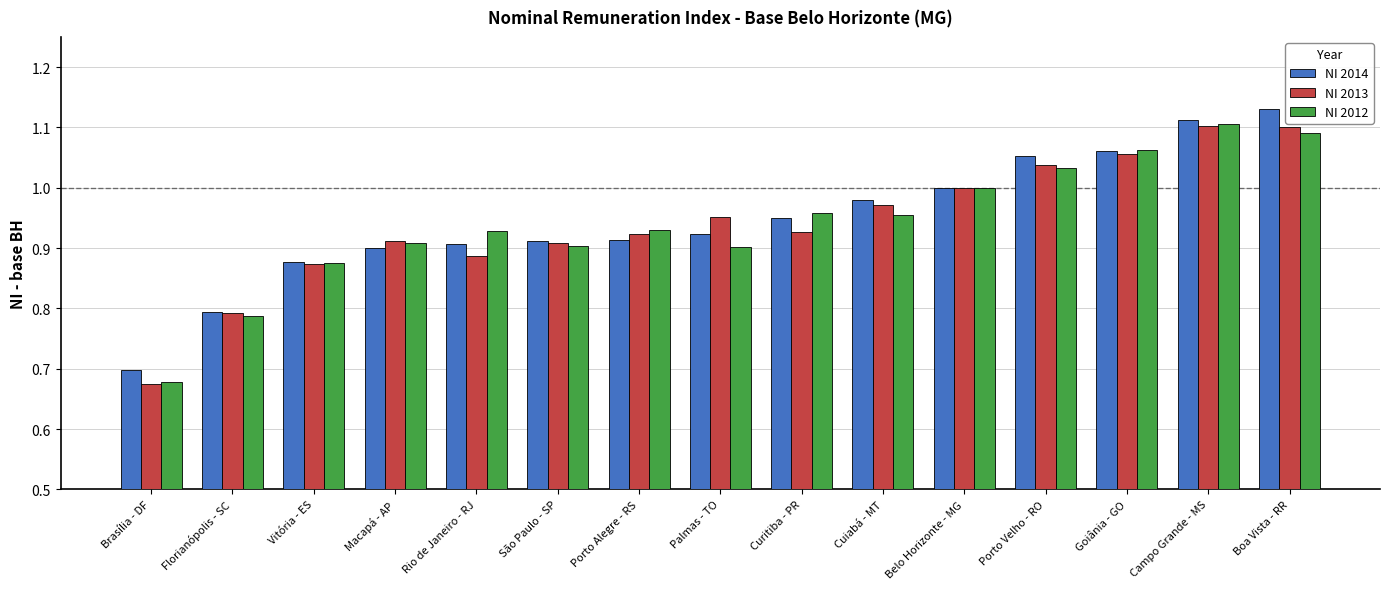

At which label is NI 2013 closest to 0?

Brasília - DF